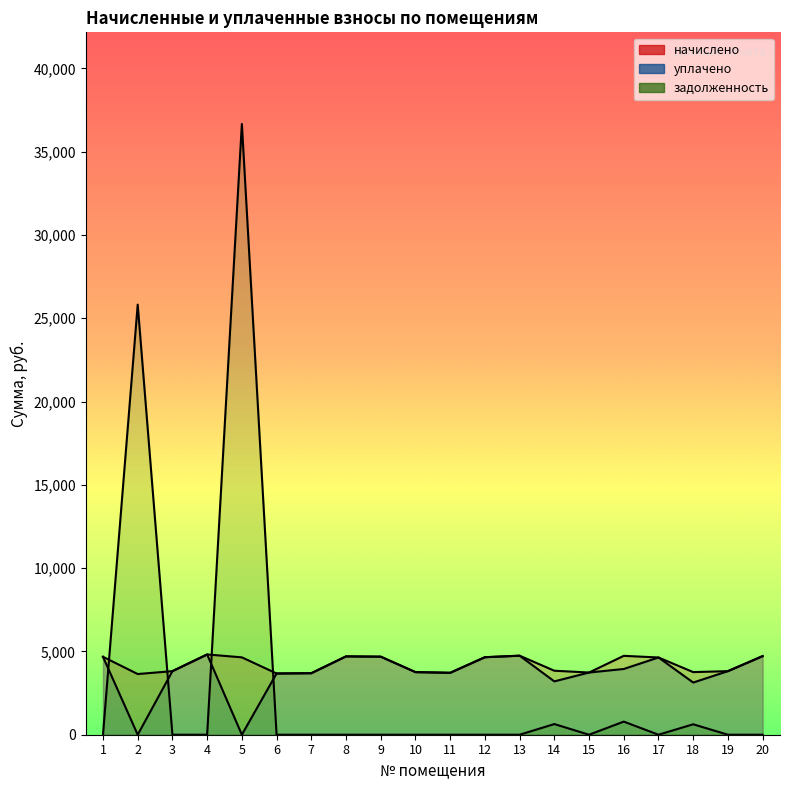

How many times do задолженность and уплачено cross each other?

4